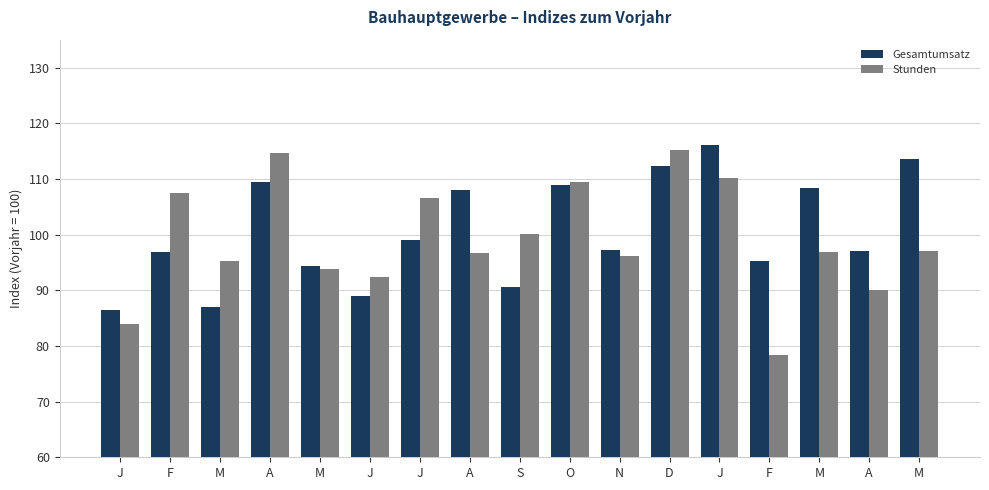

How many series are shown in this chart?

2